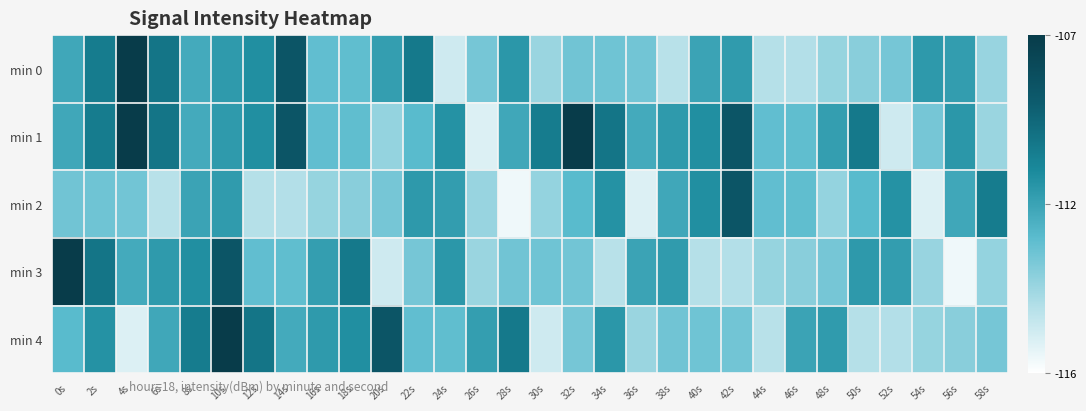

Which series has the widest spread of values?

min 3